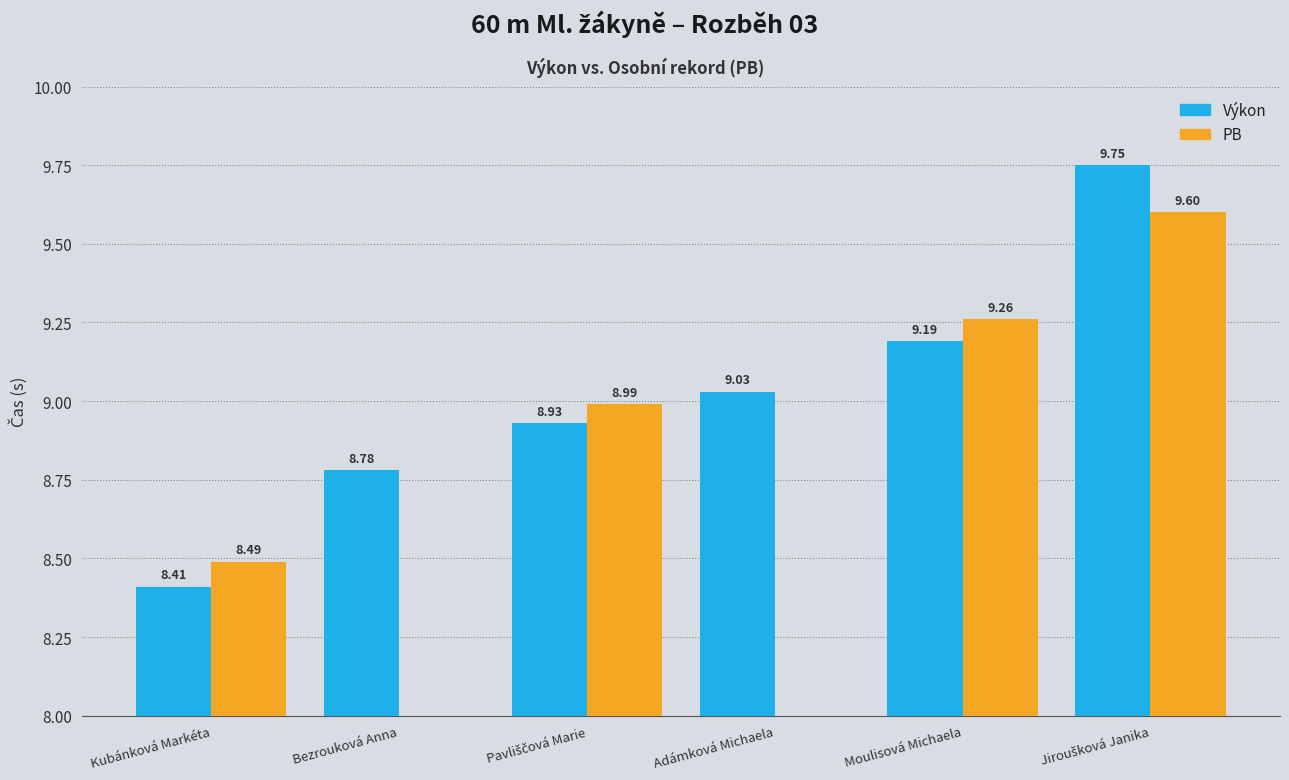

What is the maximum value shown in the chart?

9.8